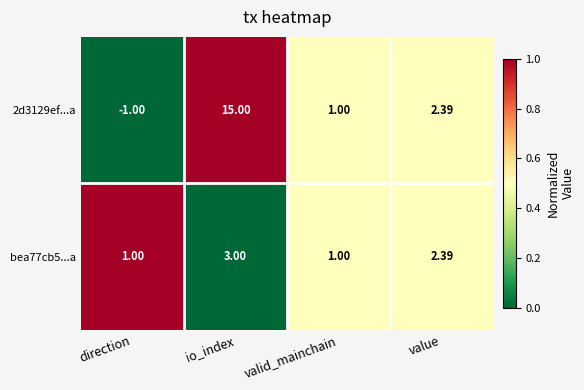

At which category does the chart reach its peak across all series?

io_index